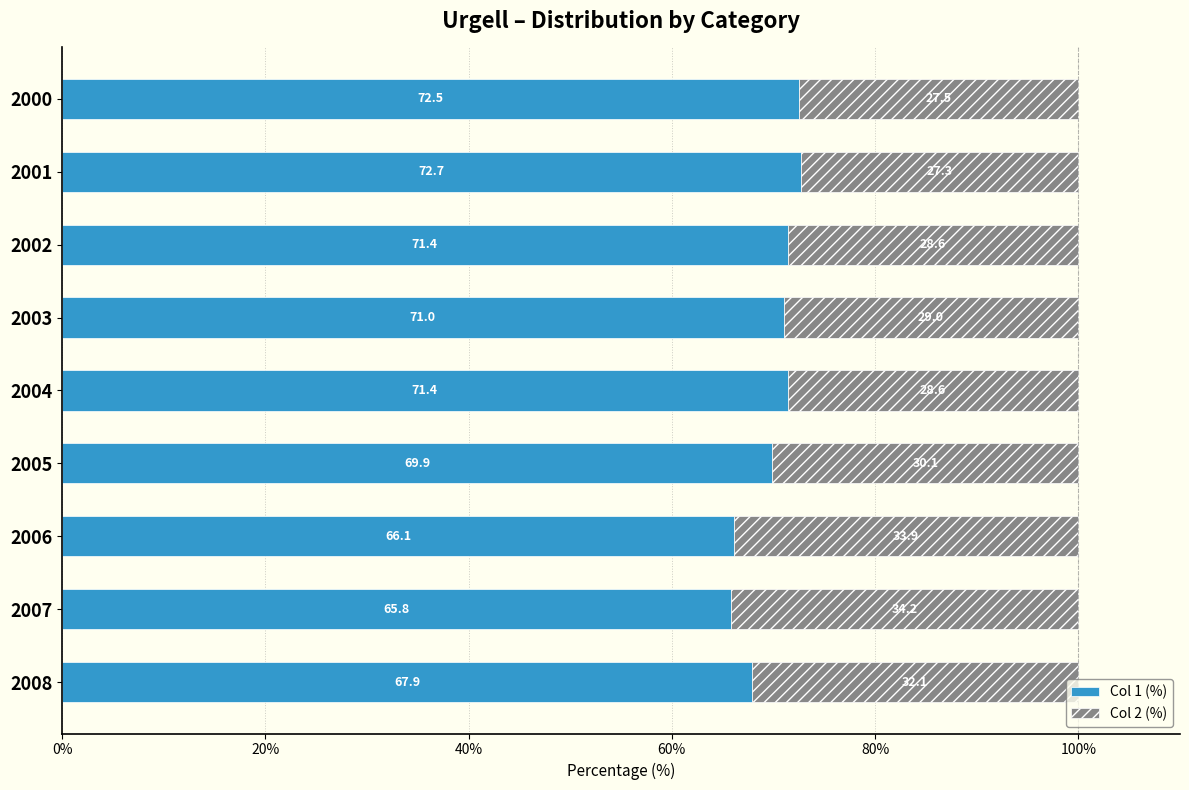

The value of Col 1 (%) at 2004 is 71.4. True or false?

True